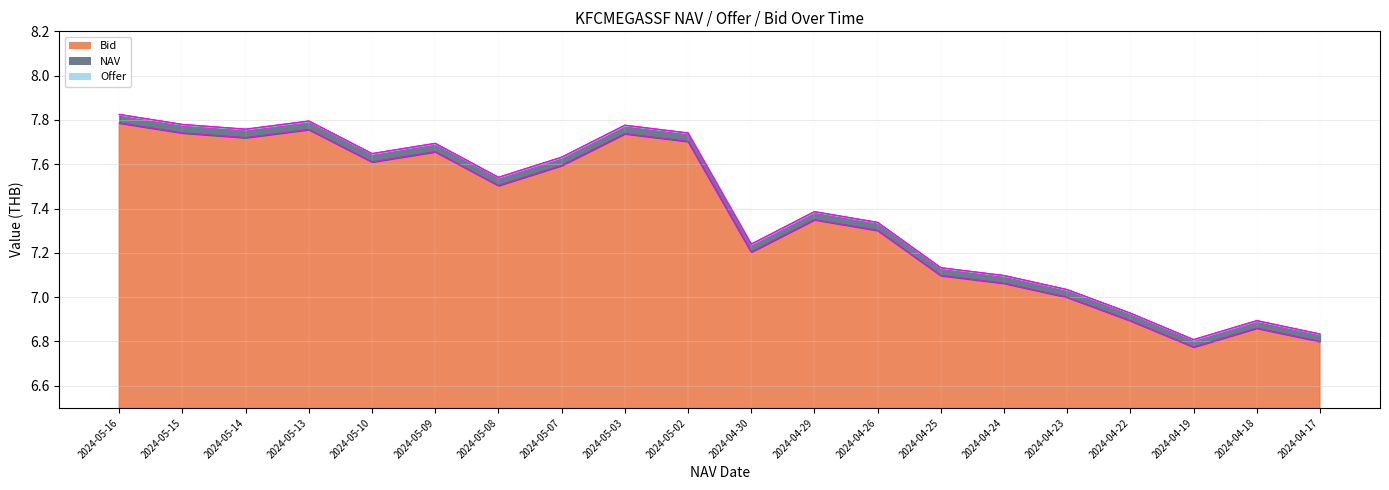

True or false: Offer boundary has more than 1 points higher than both neighbors.

True